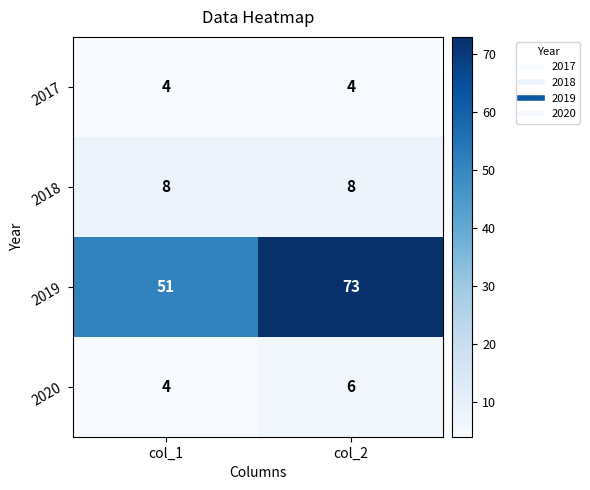

Is it true that 2020 equals 10 at col_2?

False